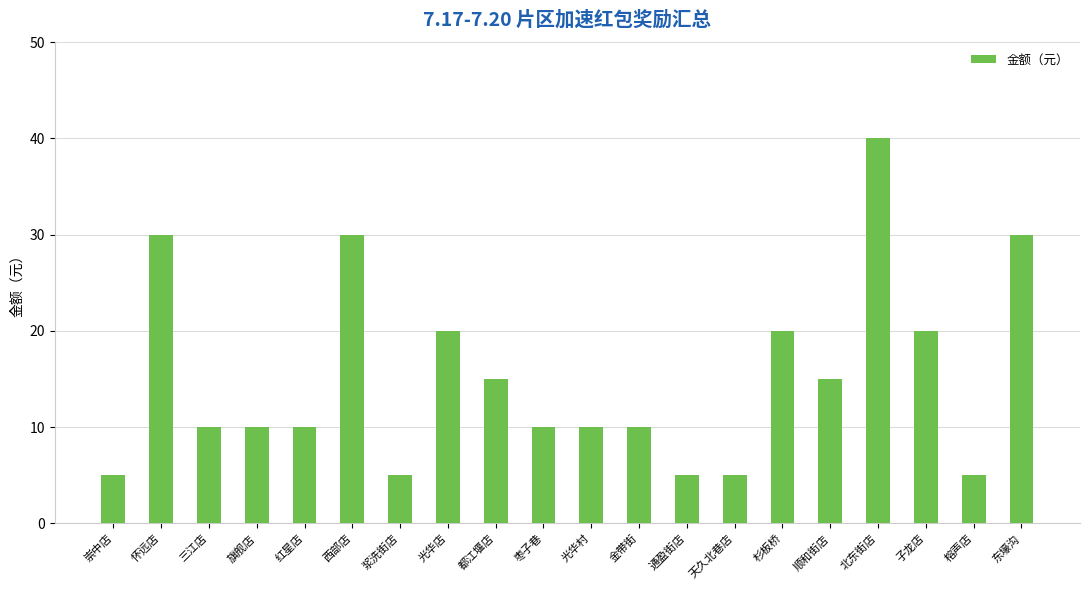

What is the smallest value displayed?

5